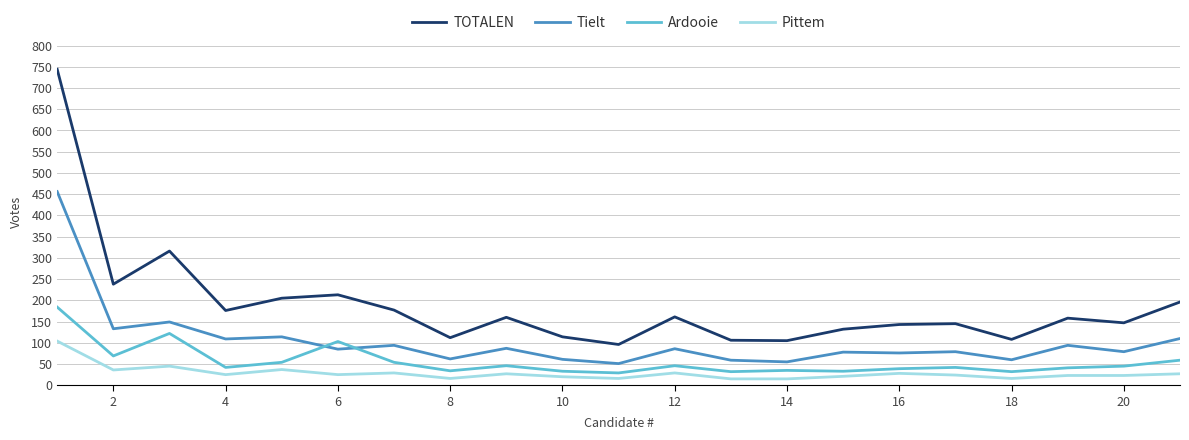

Which series has the largest total across all categories?

TOTALEN